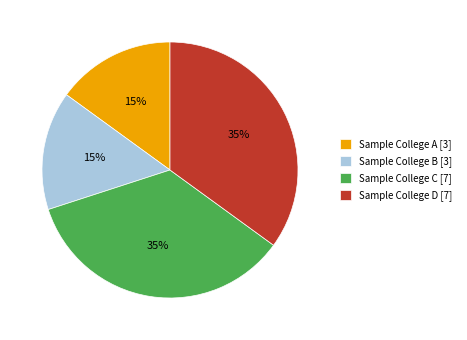

What percentage is the Sample College B slice, to the nearest percent?

15%